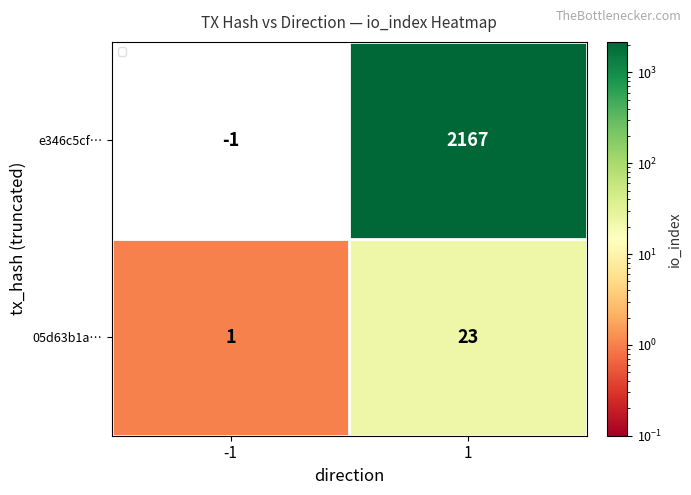

What is the difference between the 05d63b1a… values at 1 and -1?

22